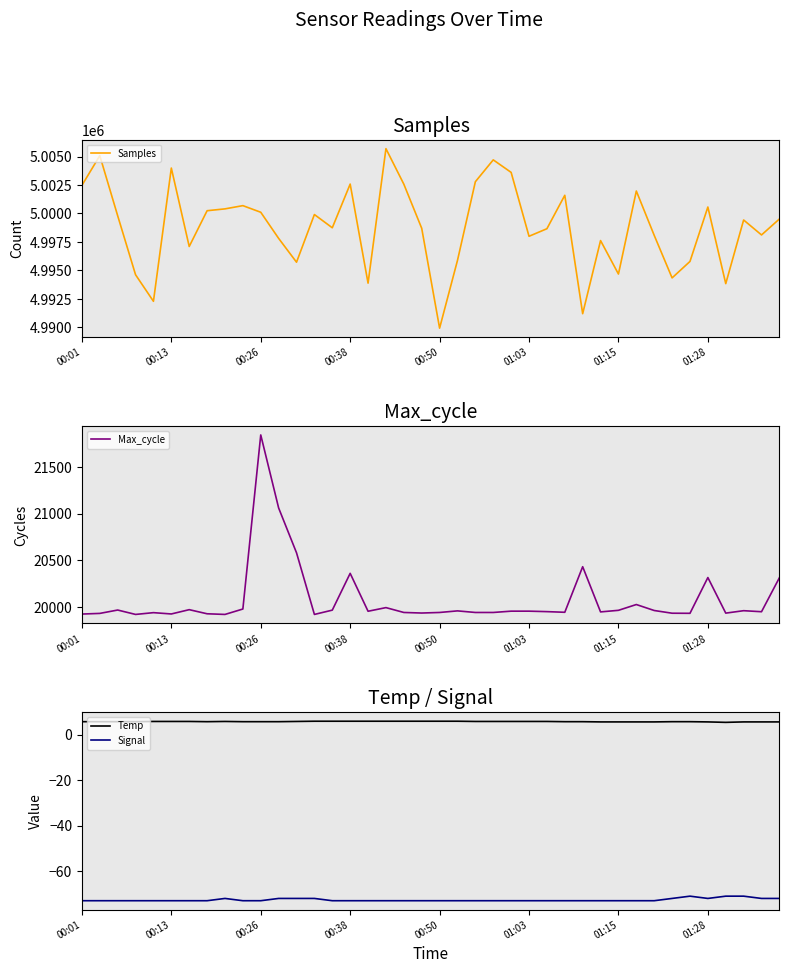

Between 21 and 29, which is larger?

29